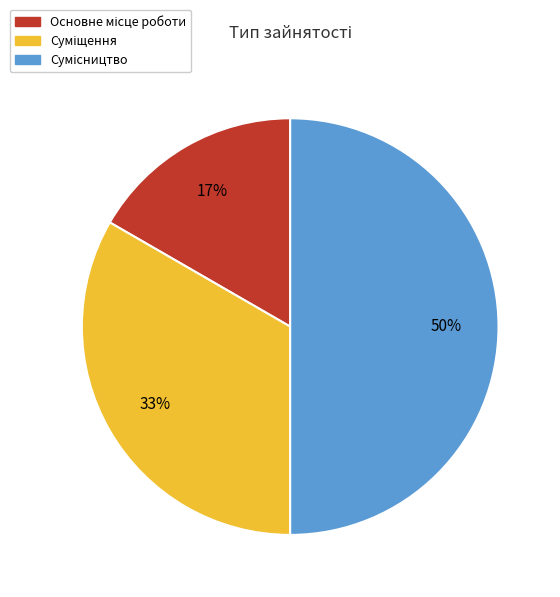

To the nearest percent, what is the average slice percentage?

33%